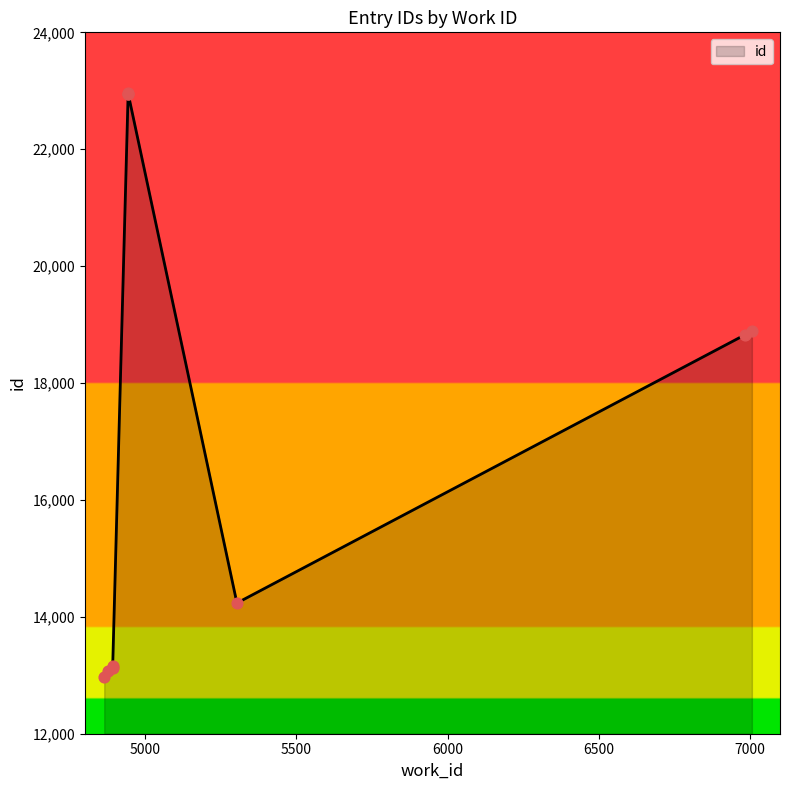

Approximately how many times larger is the value at 5303 compared to 4892?

1.1